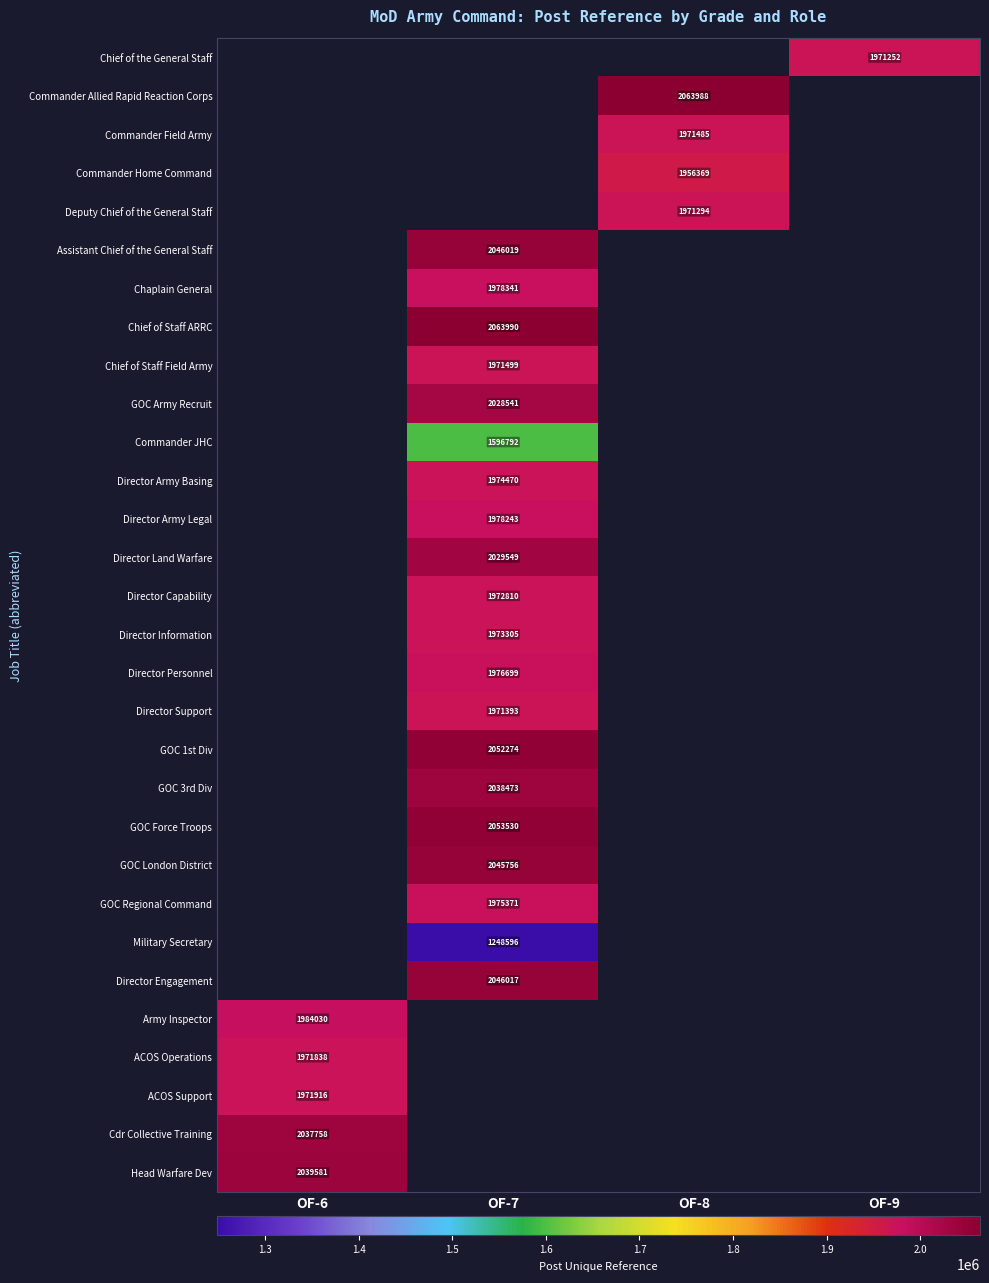

How many data points does each series have?

4